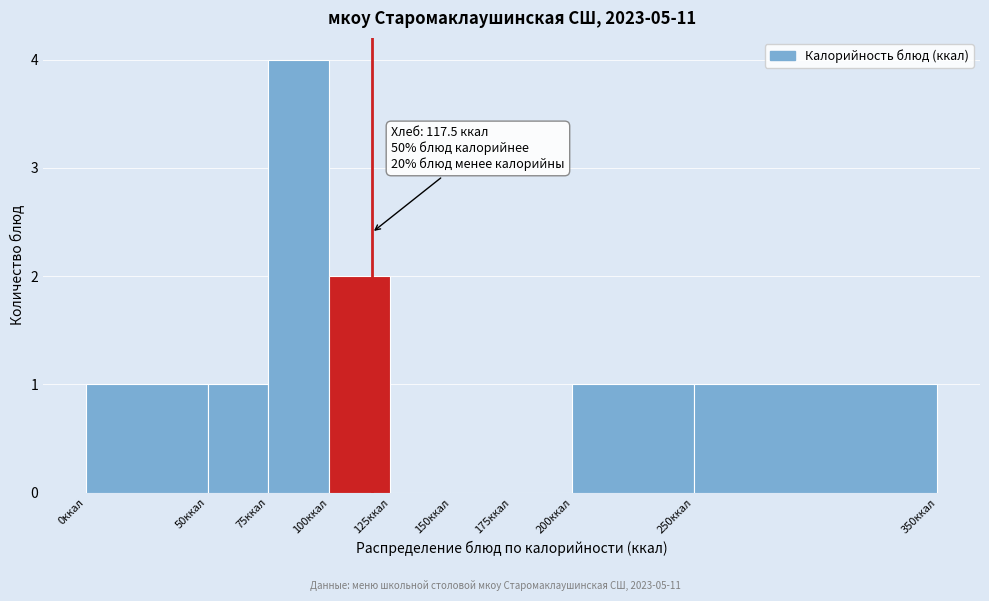

Which range on the x-axis has the tallest bar?

75 to 100